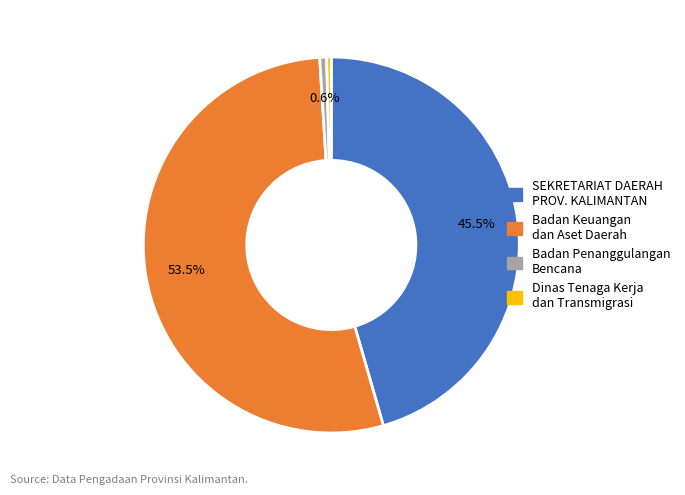

Is there any slice that represents more than half of the pie?

Yes